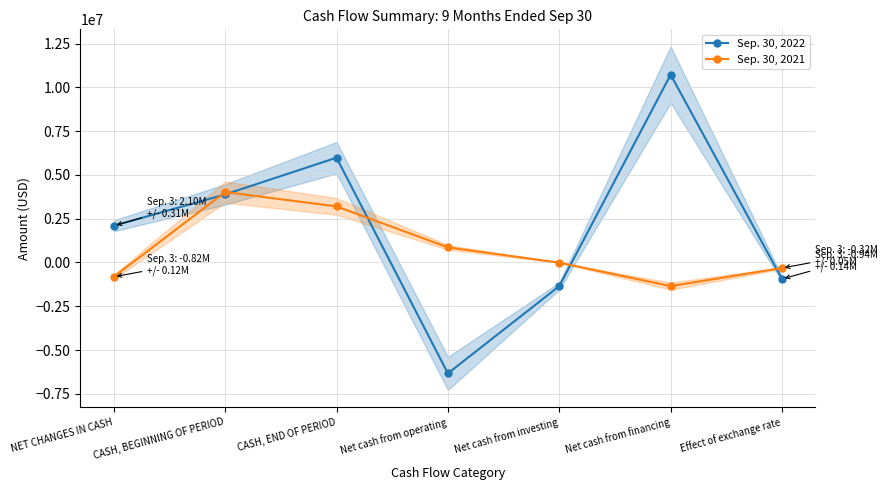

What is the difference between the highest and lowest values at CASH, END OF PERIOD?

2780623